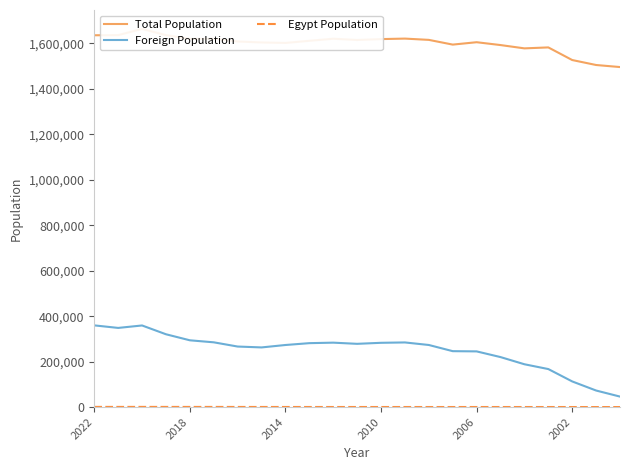

How many interior local peaks does the Total Population series have?

6